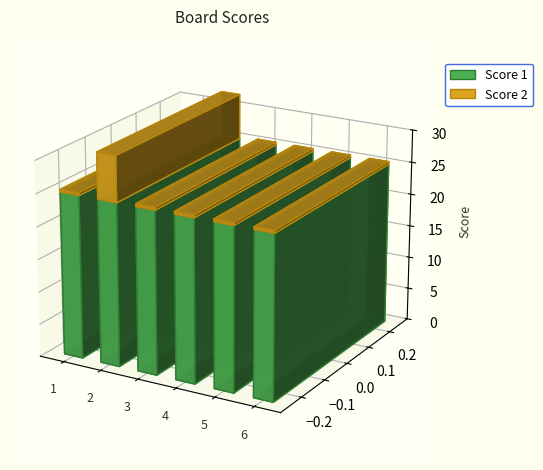

How many bars are there in each group?

2